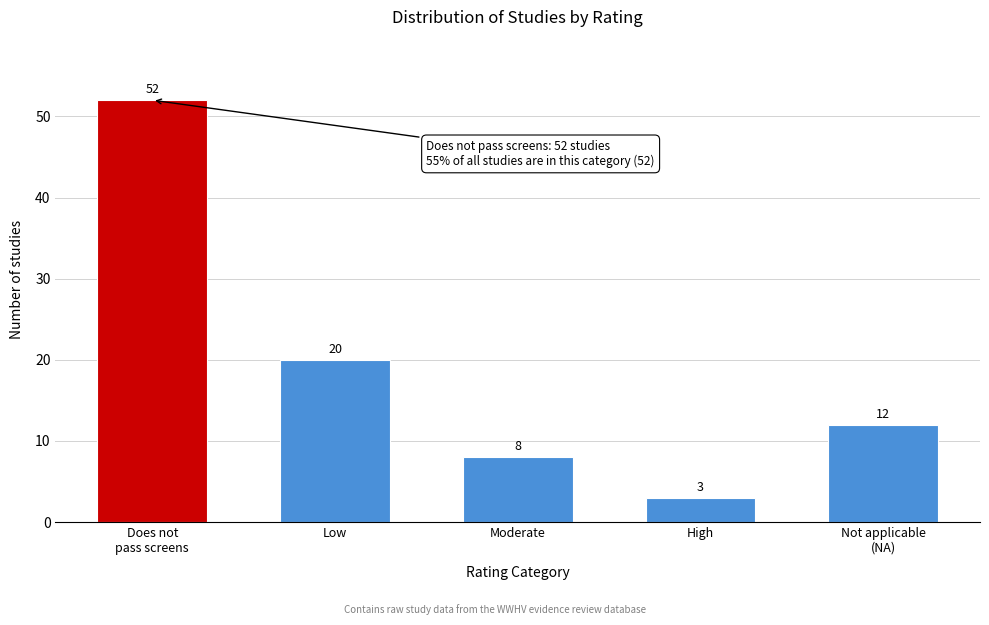

Reading right to left, transcribe all the data shown in this chart.

12	3	8	20	52